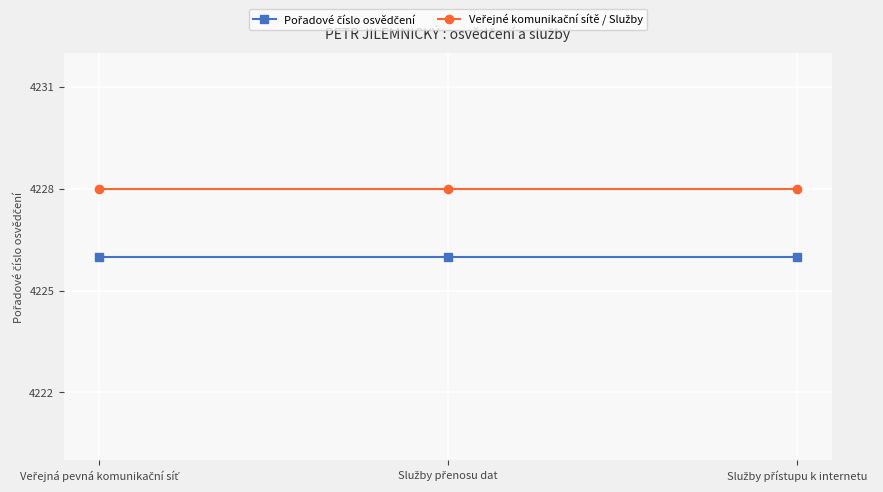

What is the minimum value shown in the chart?

4226